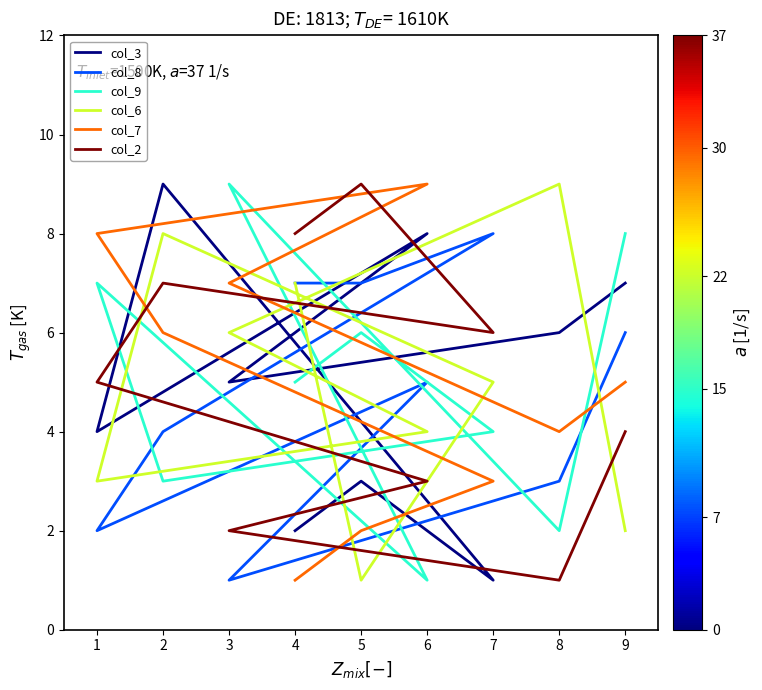

How many col_8 values are between 3 and 7?

6